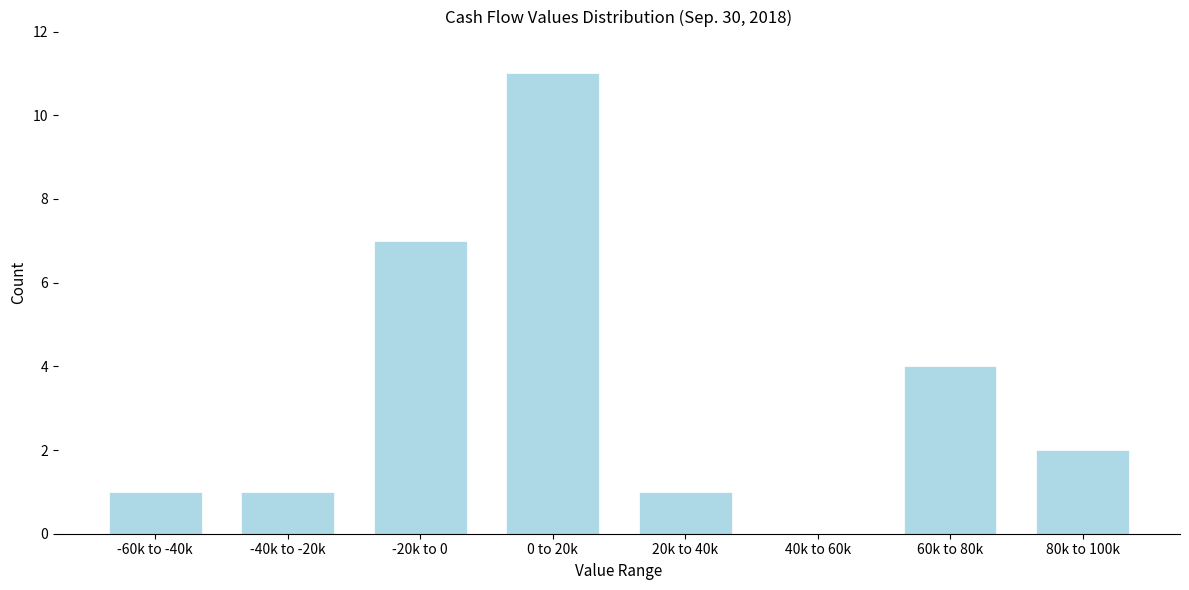

Reading right to left, extract all data points from this chart.

80k to 100k=2	60k to 80k=4	40k to 60k=0	20k to 40k=1	0 to 20k=11	-20k to 0=7	-40k to -20k=1	-60k to -40k=1